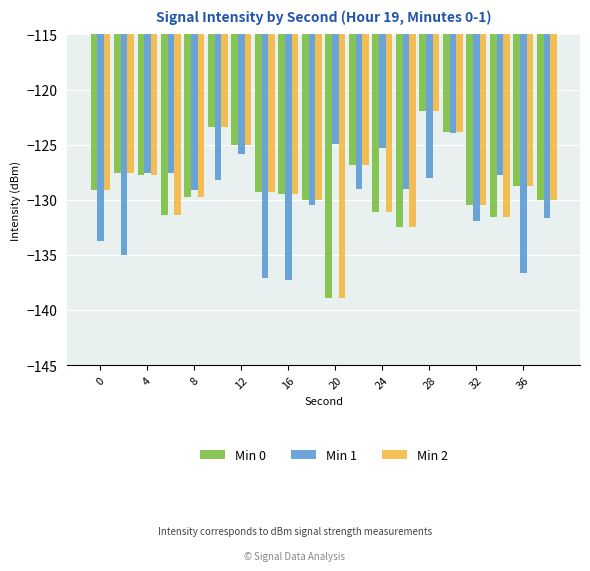

What is the maximum value shown in the chart?

-121.9